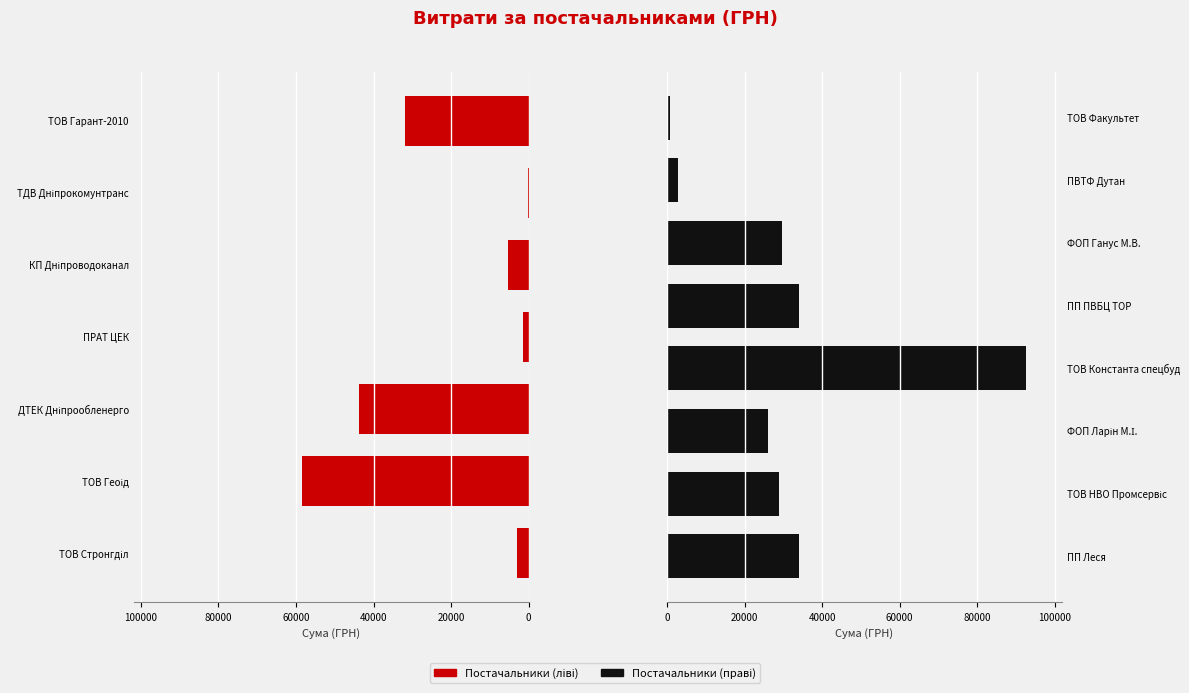

What is the sum of all values?

392795.2